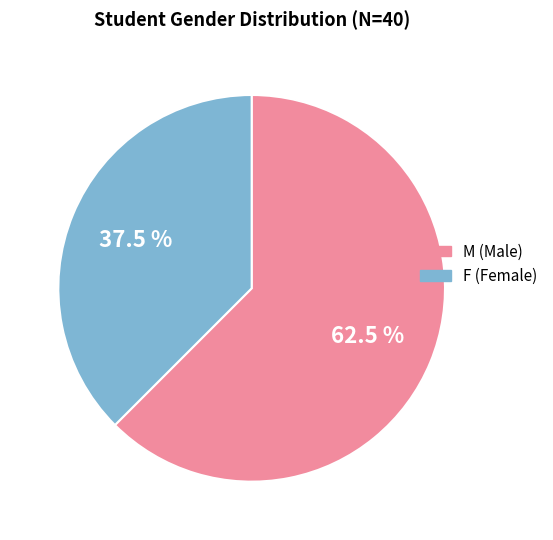

Combined, do M and F account for over 50%?

Yes